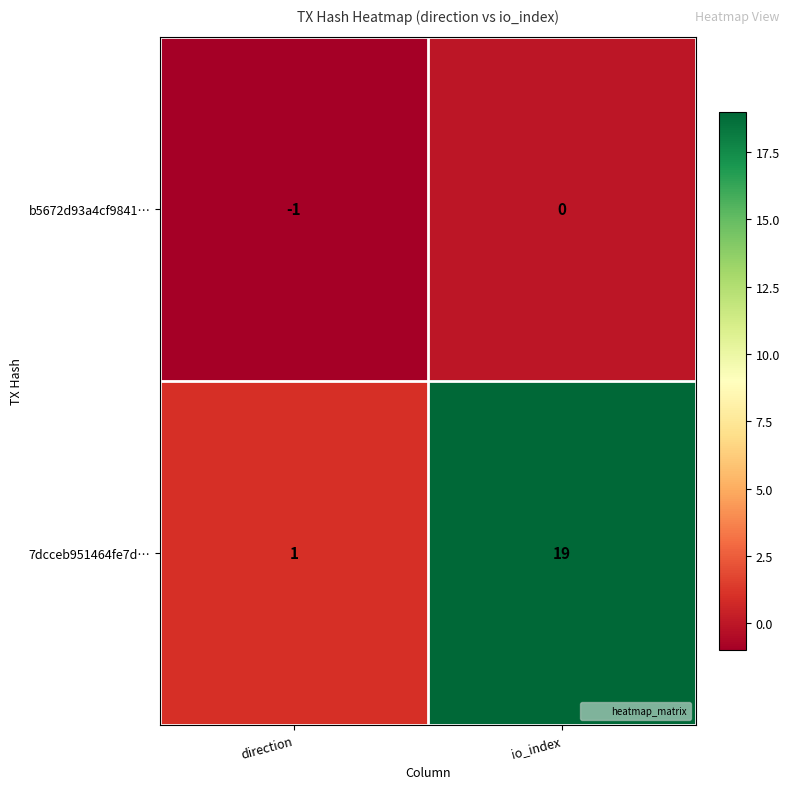

Reading left to right, list all the values displayed in this chart.

b5672d93a4cf9841…: direction=-1	io_index=0
7dcceb951464fe7d…: direction=1	io_index=19